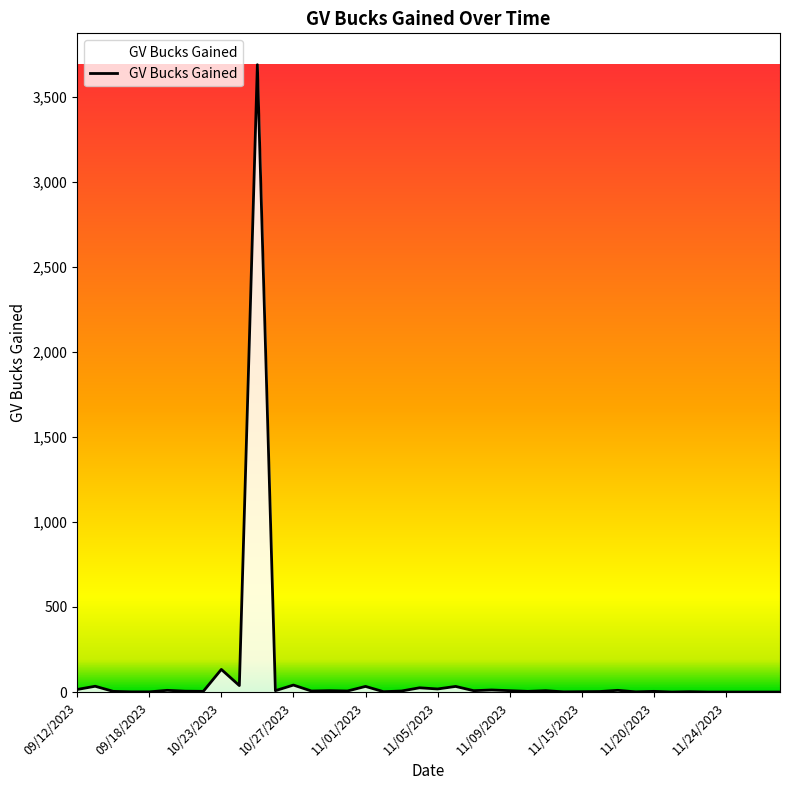

What is the difference between the maximum and minimum values?

3688